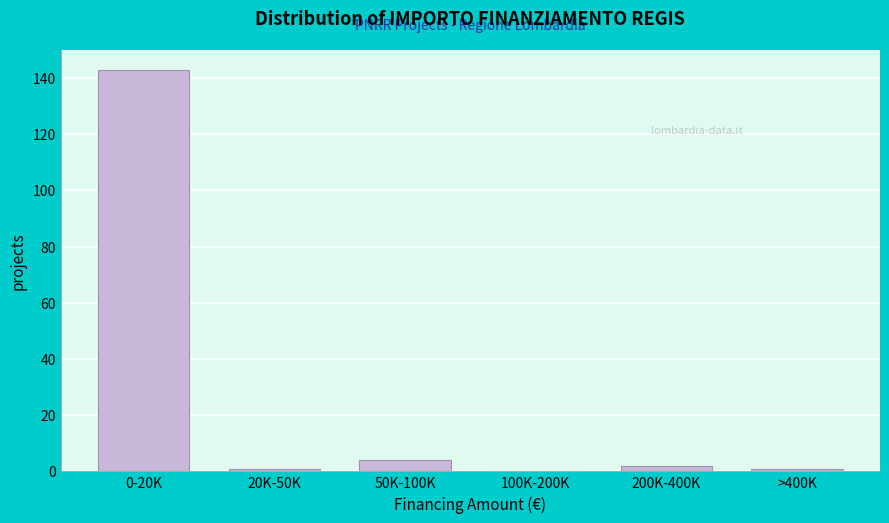

Reading right to left, what are all the values shown in this chart?

>400K=1	200K-400K=2	100K-200K=0	50K-100K=4	20K-50K=1	0-20K=143